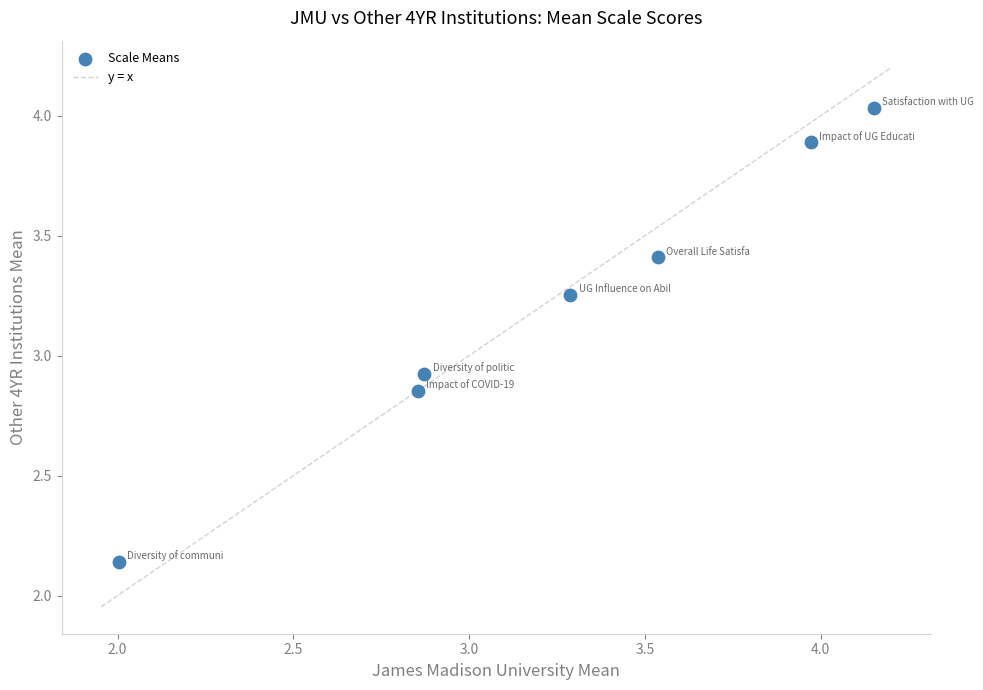

What is the average Y value?

3.2